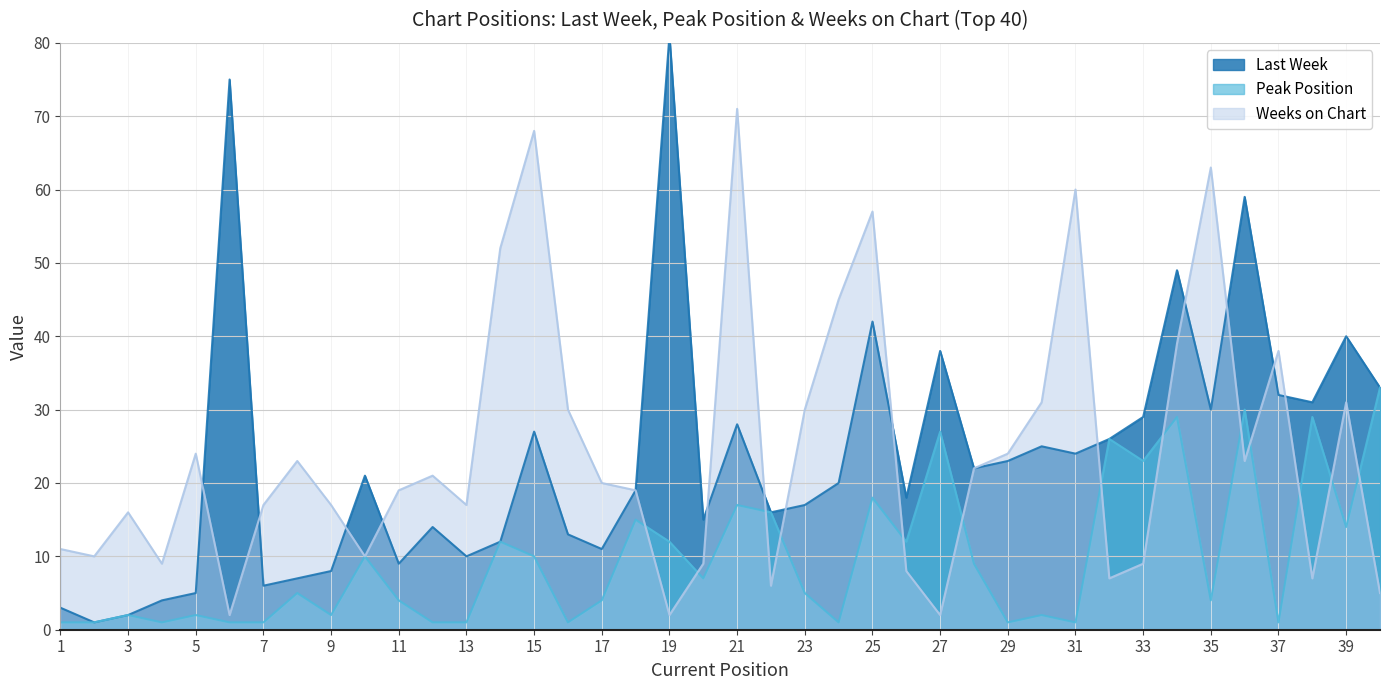

What is the greatest value displayed?

81